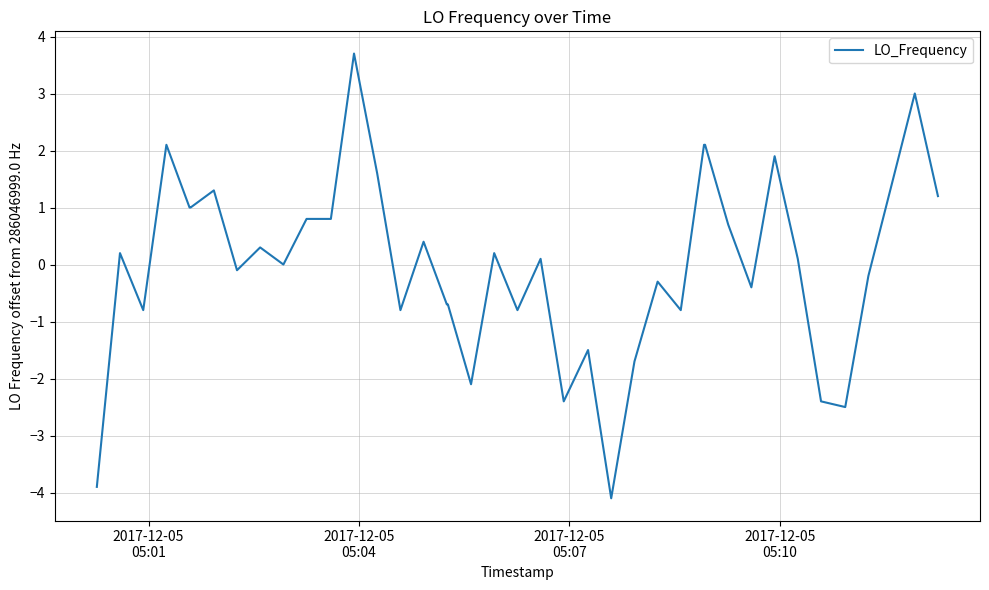

What is the maximum value shown in the chart?

3.7